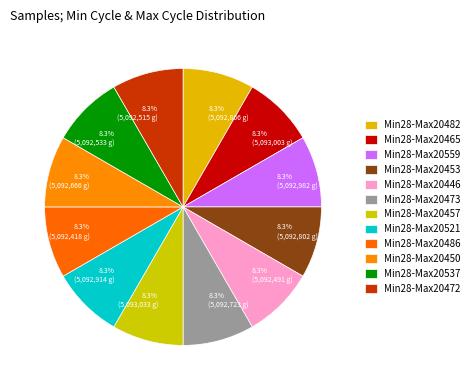

Is there a majority slice in this chart?

No